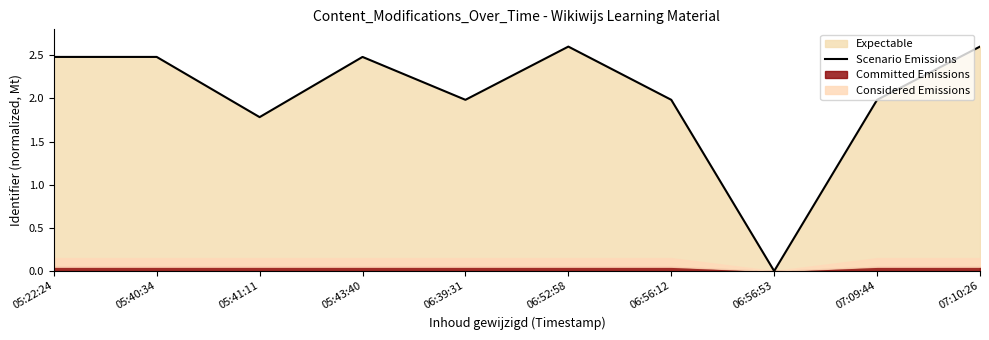

How many values are below 2?

5